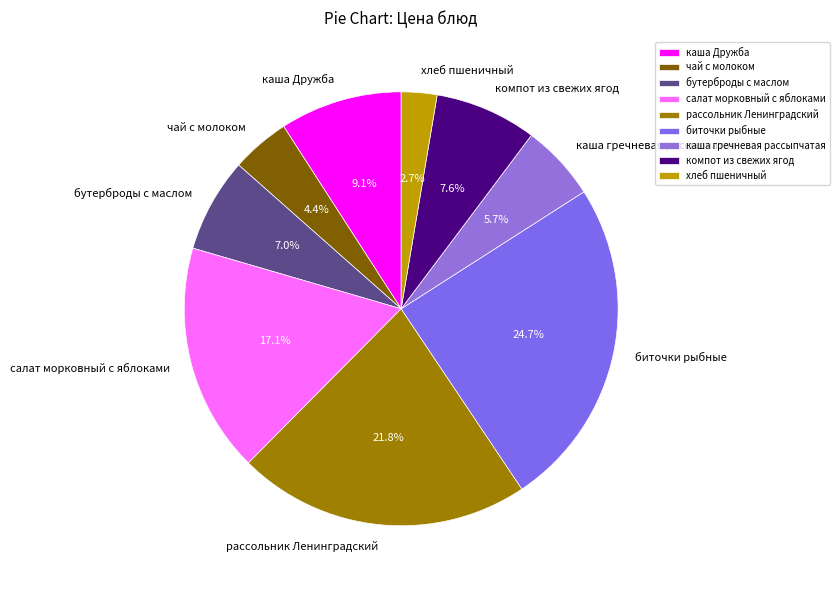

Count the number of slices in the pie.

9